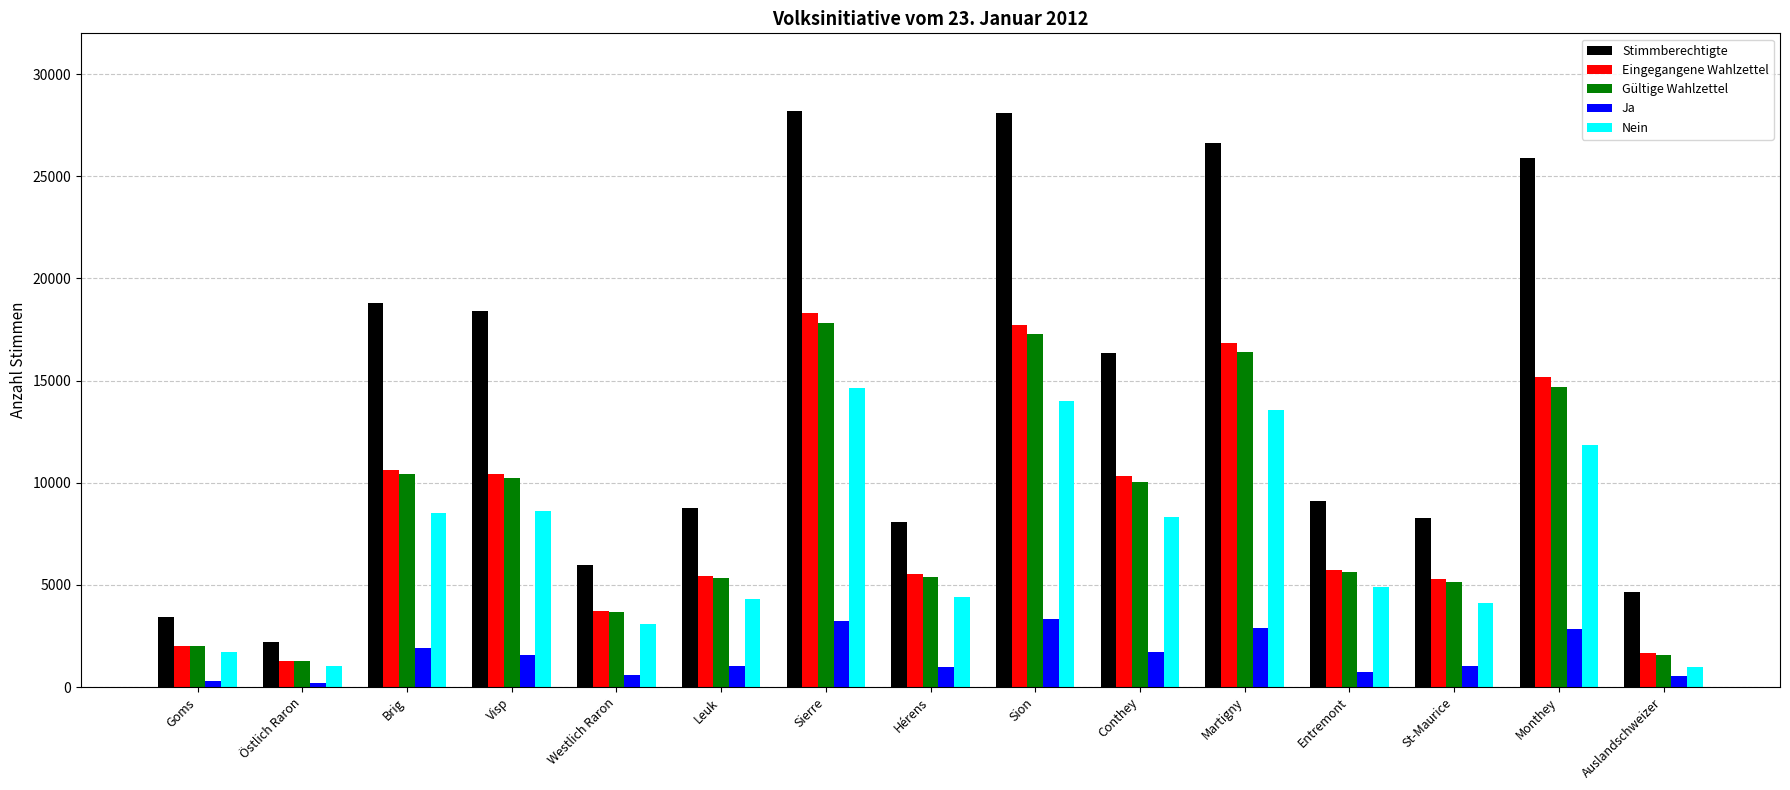

Is it true that Stimmberechtigte equals 9092 at Entremont?

True